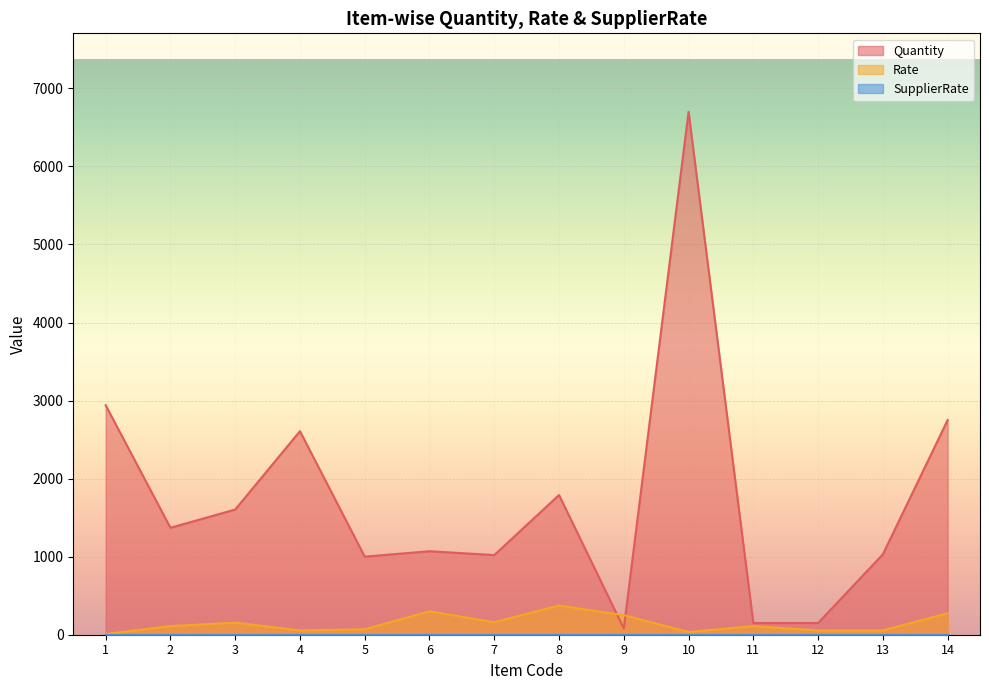

True or false: Quantity has more than 1 points higher than both neighbors.

True